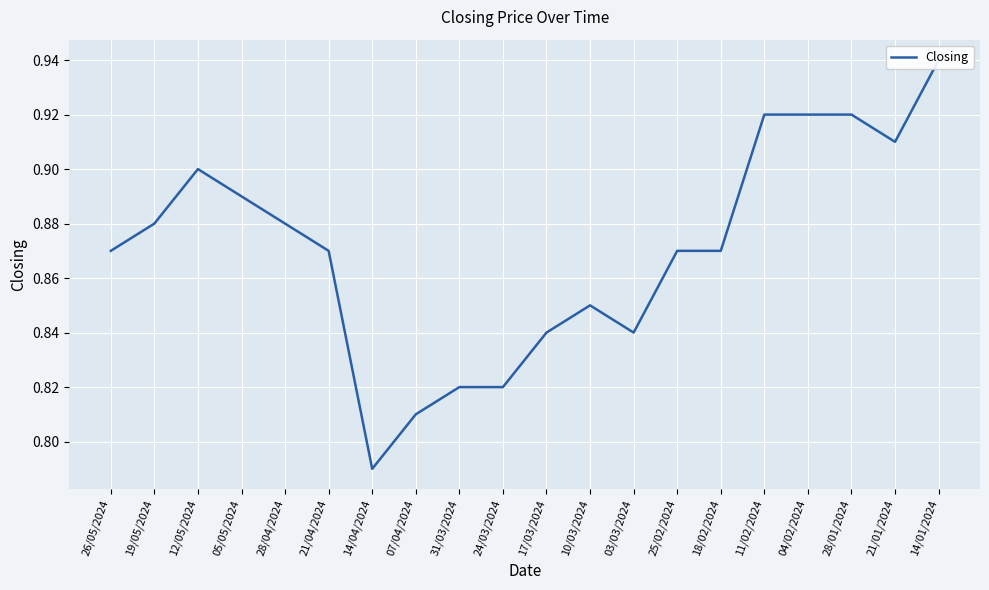

Where is the data nearest to the value 0?

14/04/2024